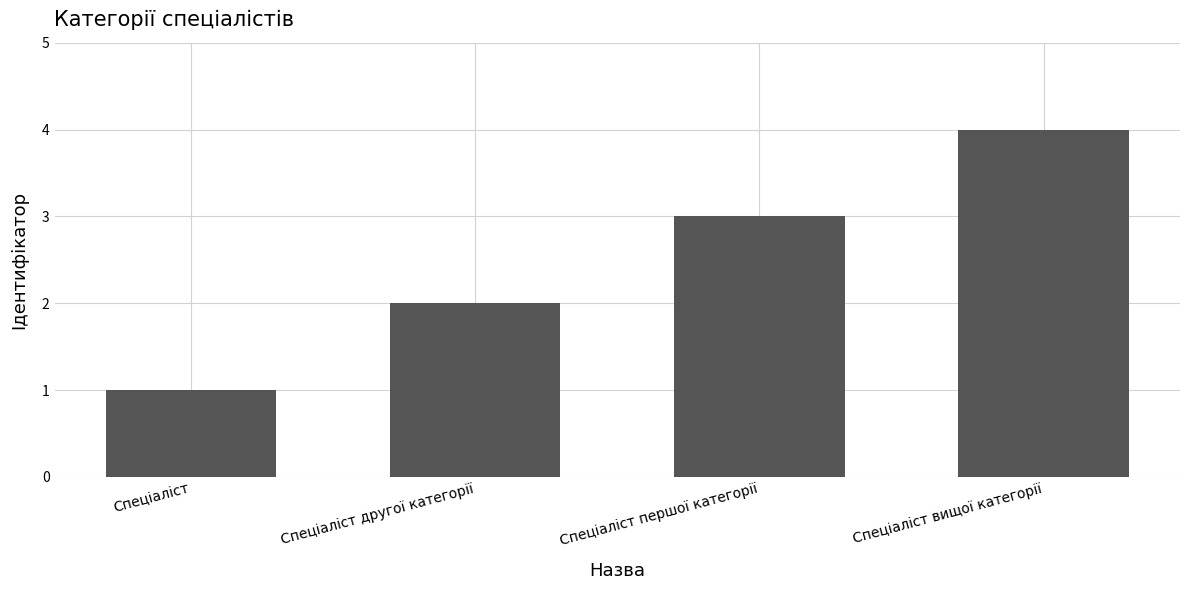

What is the sum of all values?

10